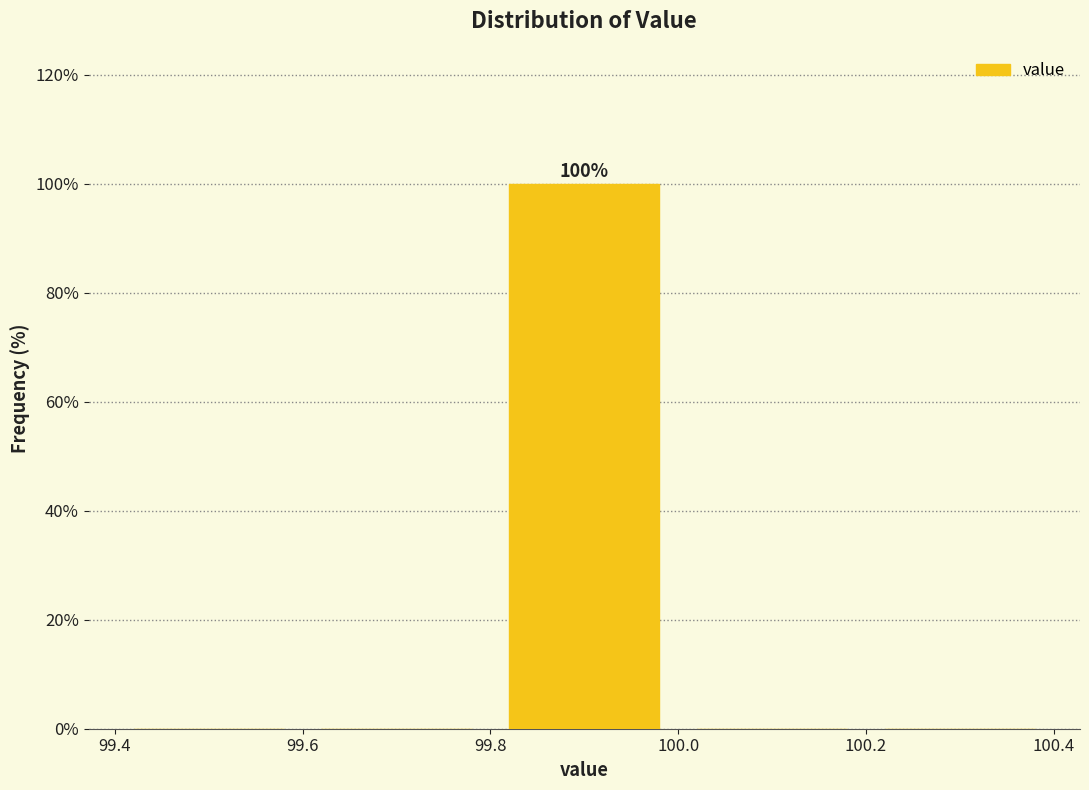

Over which range of the x-axis is the bar tallest?

99.8 to 100.0